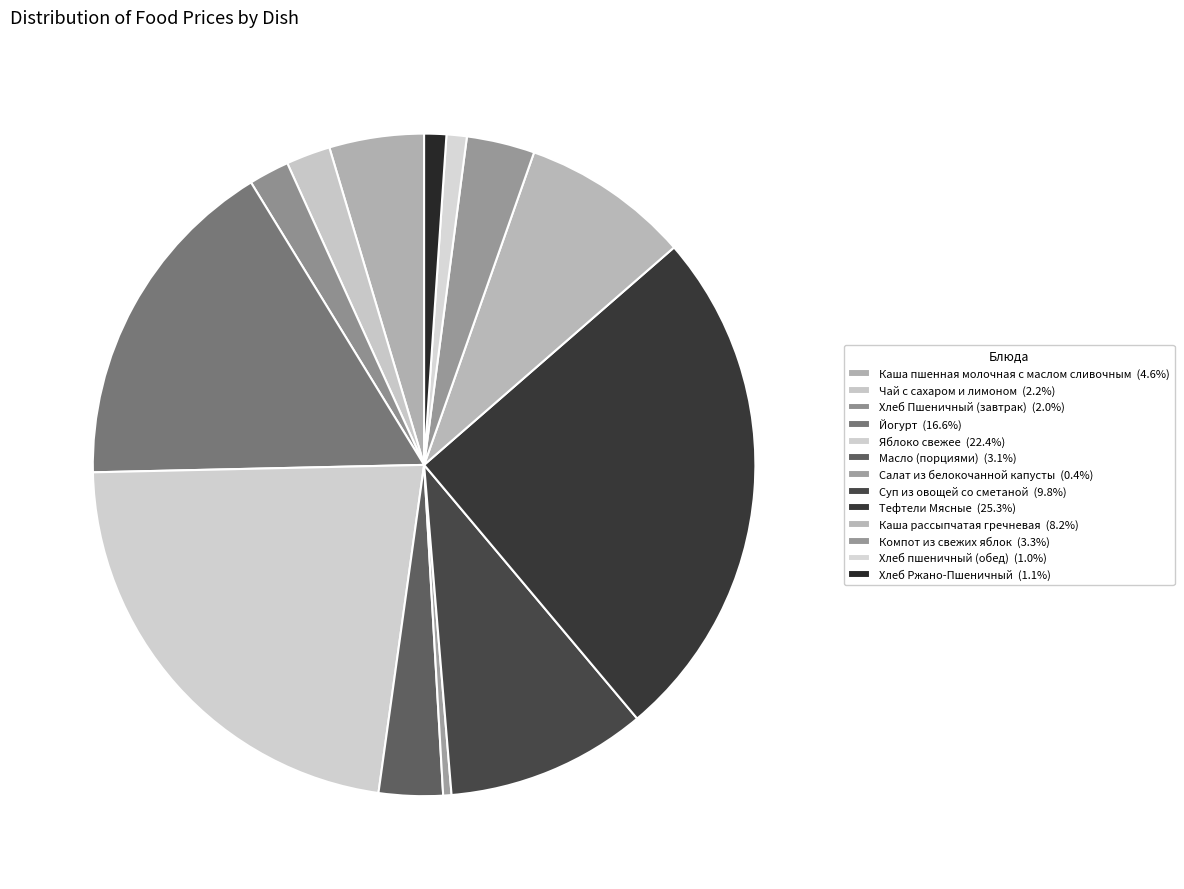

Do Суп из овощей со сметаной and Тефтели Мясные together represent more than half of the pie?

No